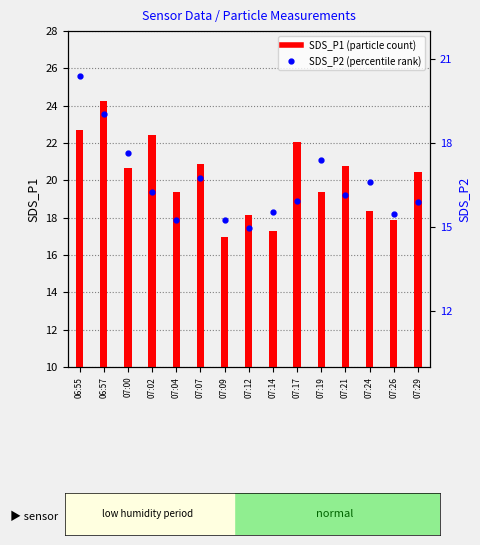

True or false: SDS_P2 has a value of 17.4 at 07:19.

True